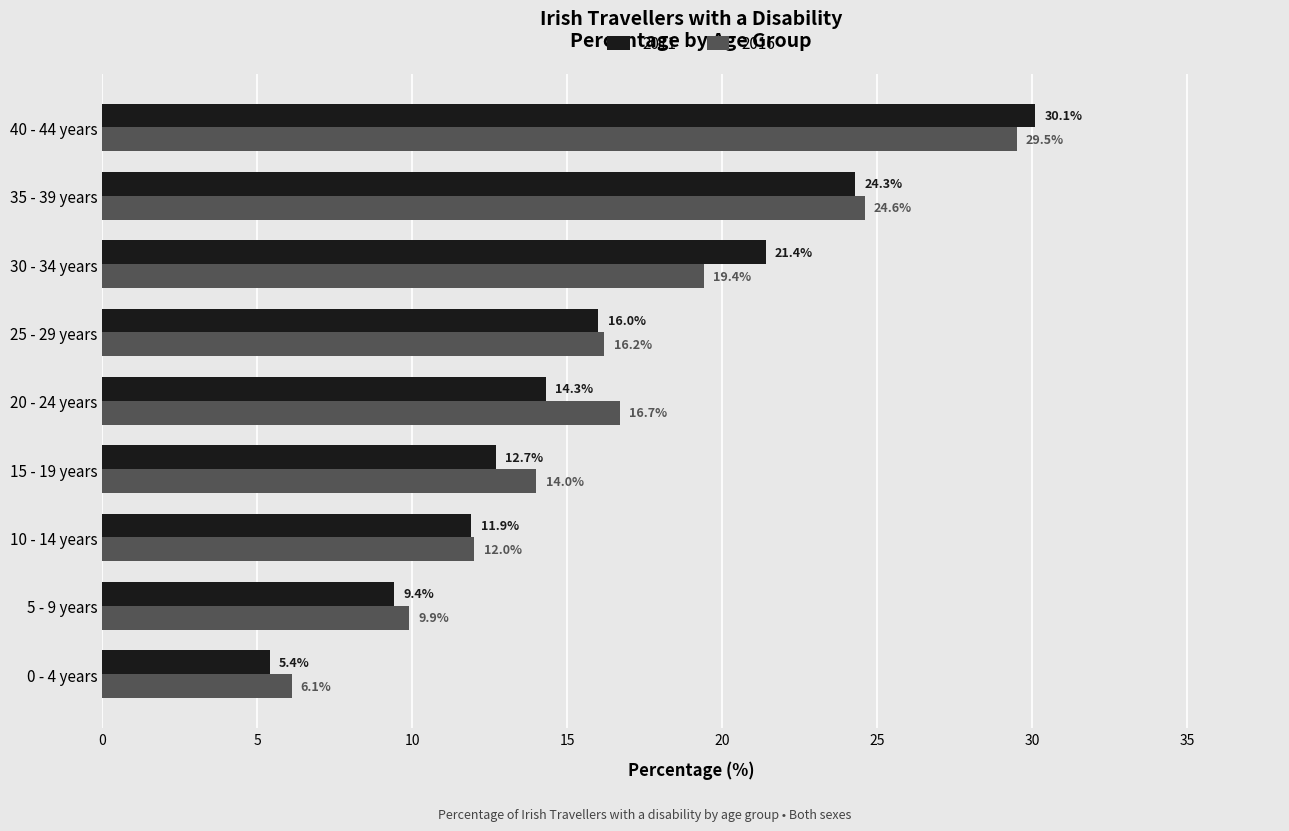

Between 15 - 19 years and 25 - 29 years, which series saw the biggest shift?

2011